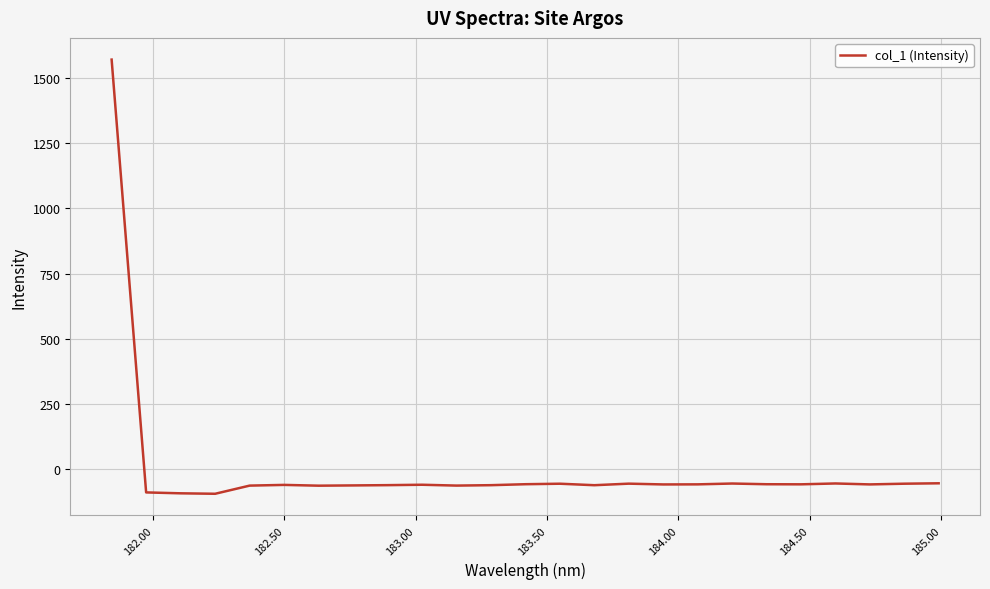

What is the difference between the maximum and minimum values?

1663.3